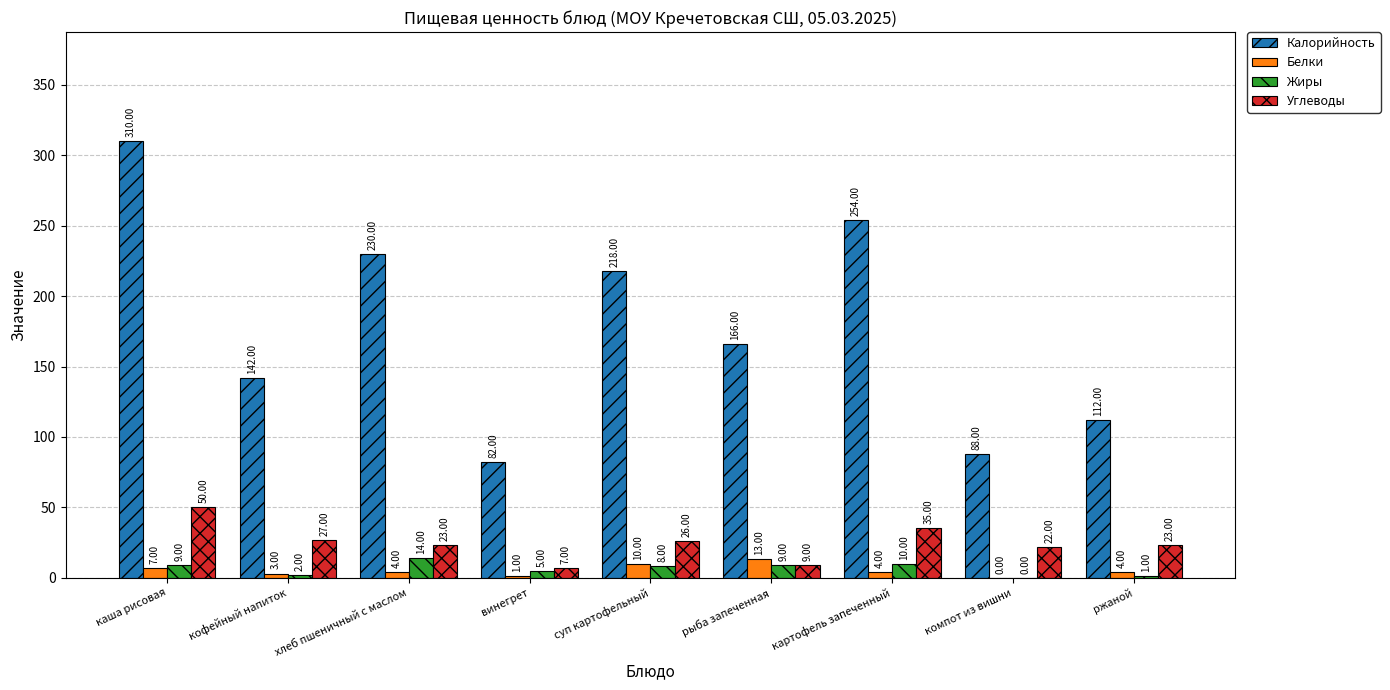

What is the sum of all Жиры values?

58